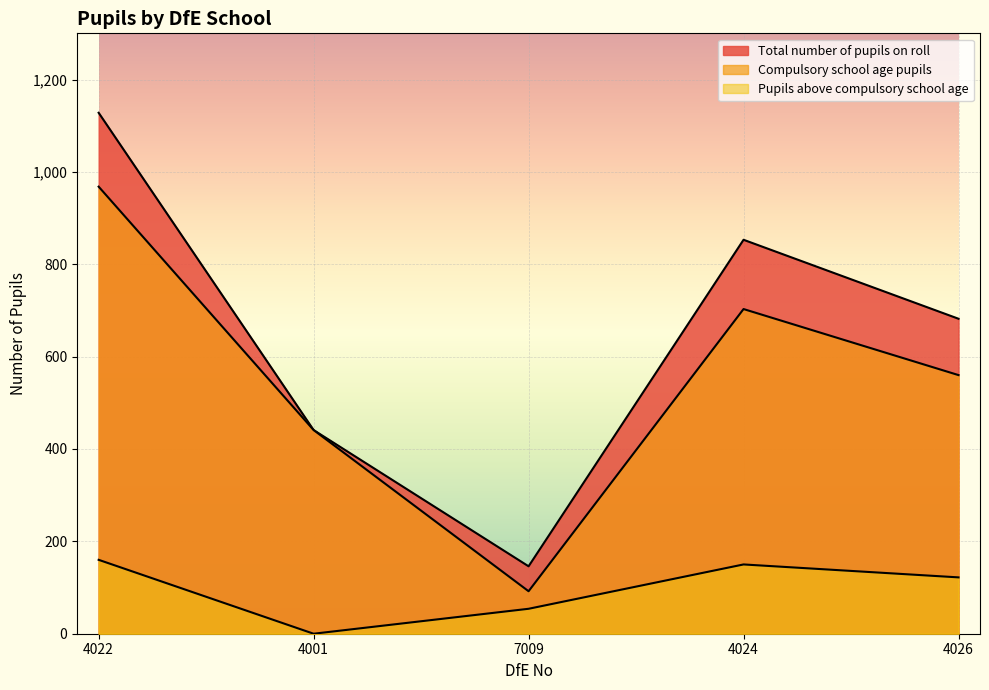

Which label corresponds to the largest value in the chart?

4022